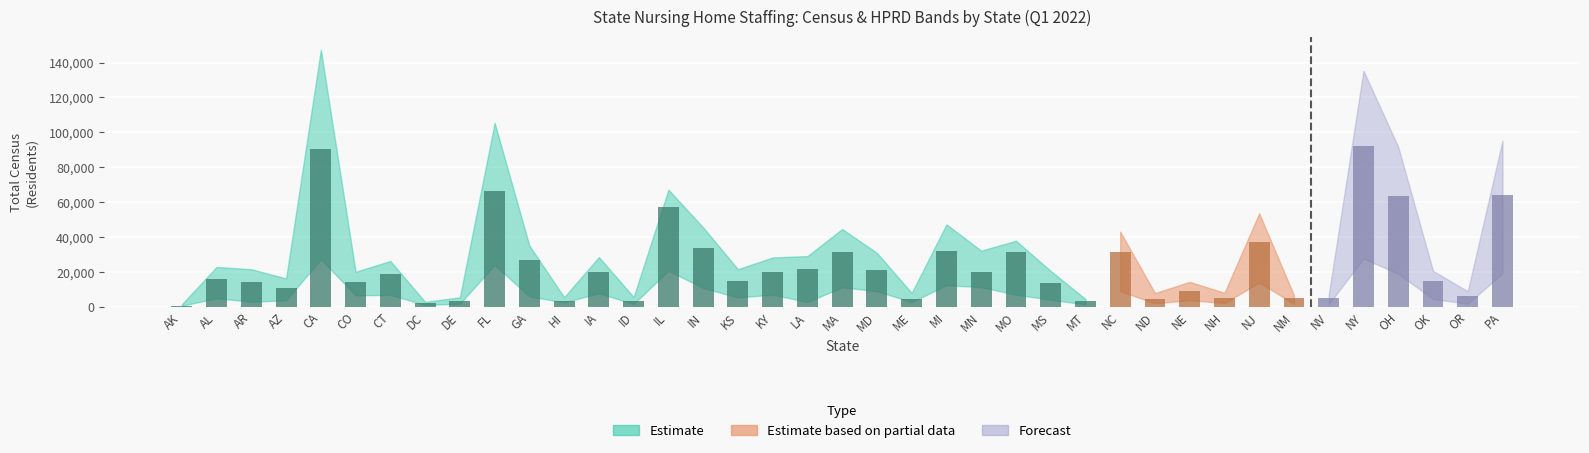

What is the greatest value displayed?

92388.3